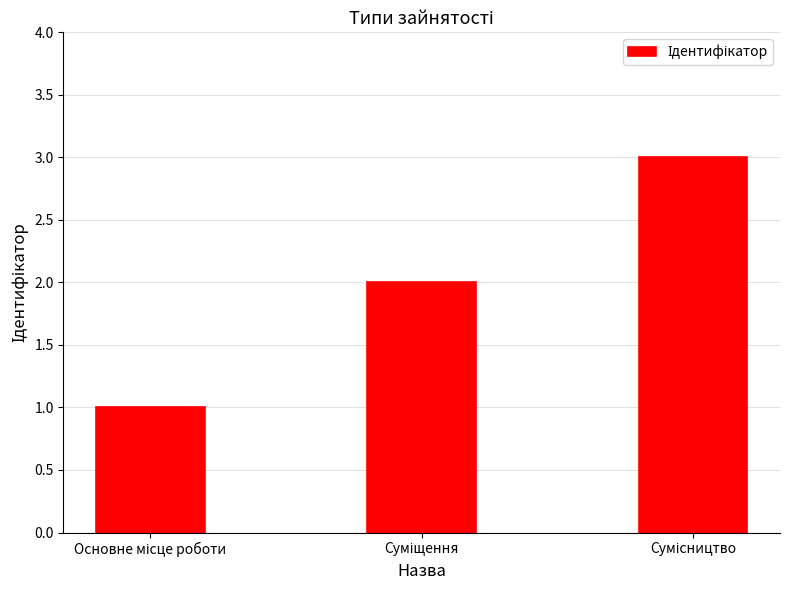

What is the sum of all values?

6